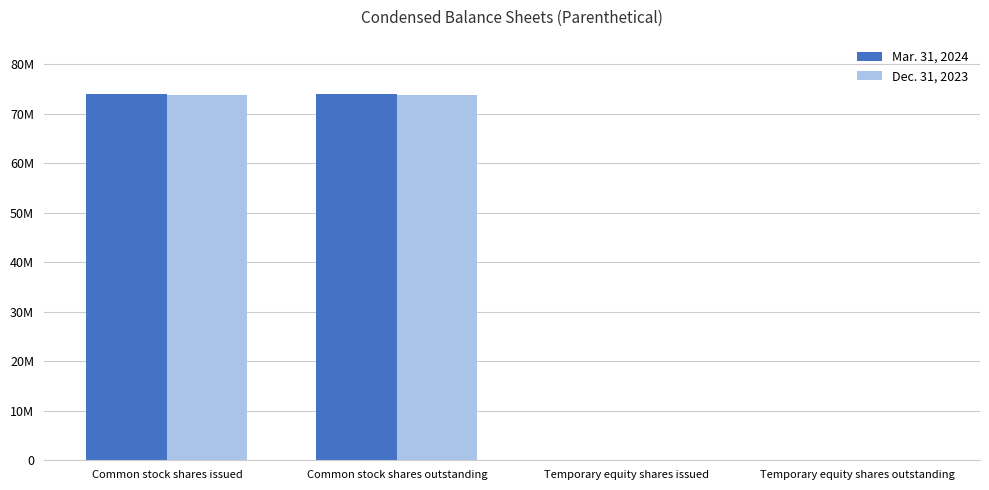

What is the total value across all series at Temporary equity shares outstanding?

5000